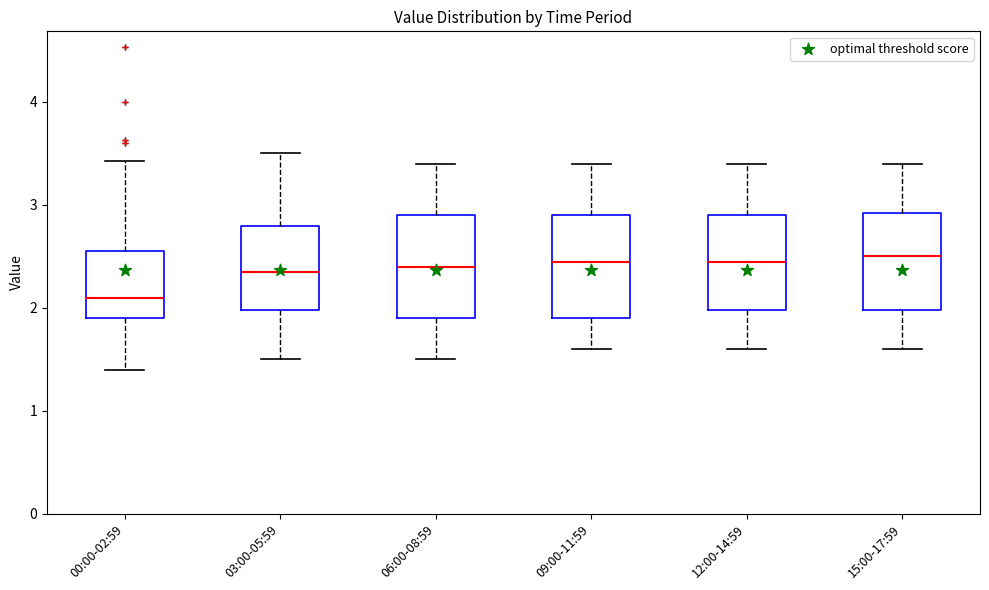

Reading left to right, transcribe this box plot: for each box, give where its median line is, the range the box spans, and where its two whiskers end, as read against the y-axis. The values are not printed on the chart, so give them approximately, as read against the axis.

00:00-02:59: median 2.1, box 1.9 to 2.5, whiskers 1.4 to 3.4
03:00-05:59: median 2.4, box 2.0 to 2.8, whiskers 1.5 to 3.5
06:00-08:59: median 2.4, box 1.9 to 2.9, whiskers 1.5 to 3.4
09:00-11:59: median 2.5, box 1.9 to 2.9, whiskers 1.6 to 3.4
12:00-14:59: median 2.5, box 2.0 to 2.9, whiskers 1.6 to 3.4
15:00-17:59: median 2.5, box 2.0 to 2.9, whiskers 1.6 to 3.4